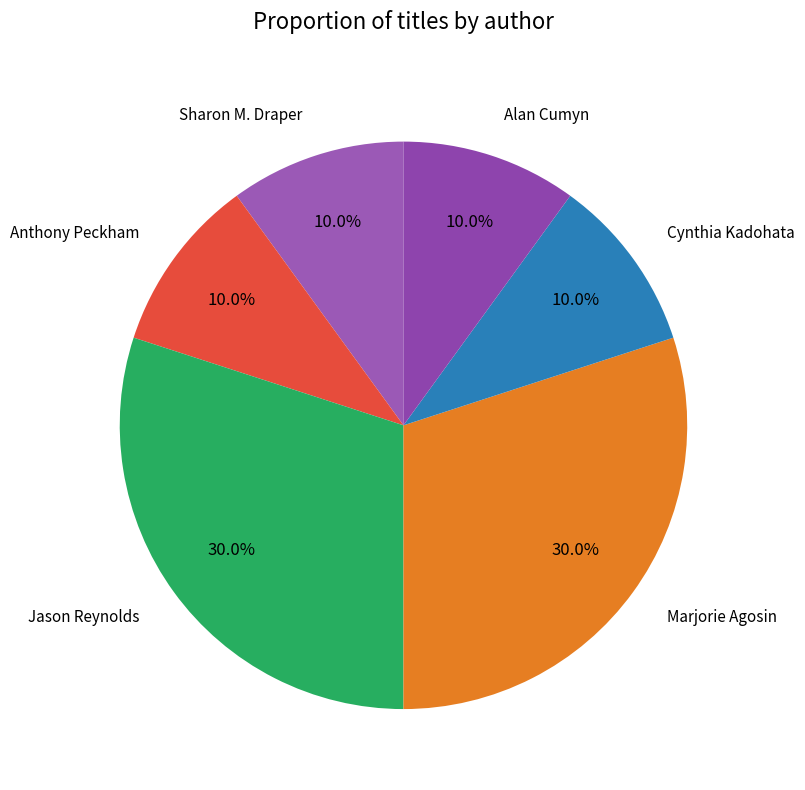

Approximately how many times larger is the value at Cynthia Kadohata compared to Marjorie Agosin?

0.3